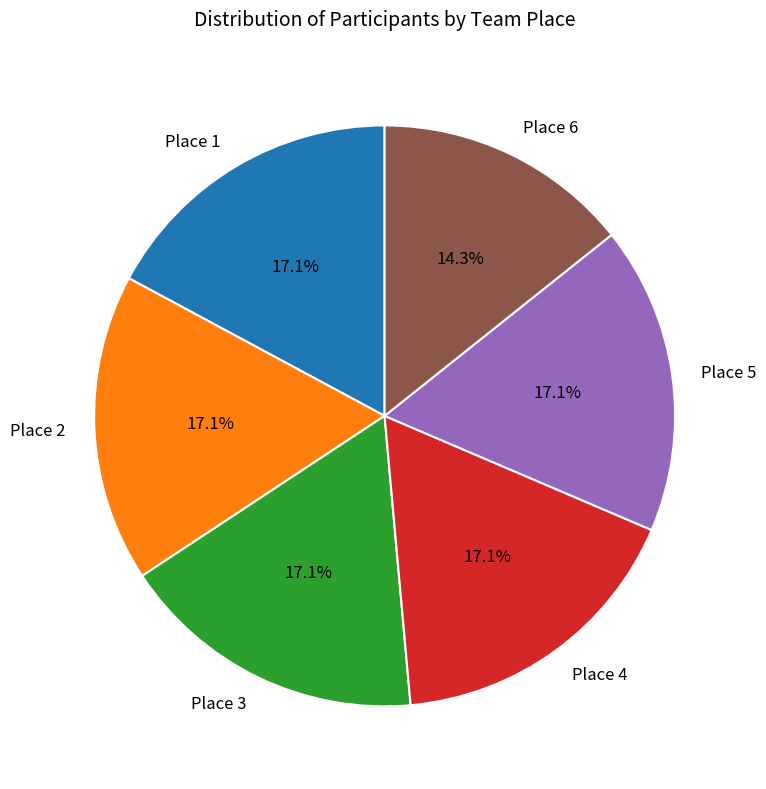

True or false: Place 1 accounts for 17% of the total.

True